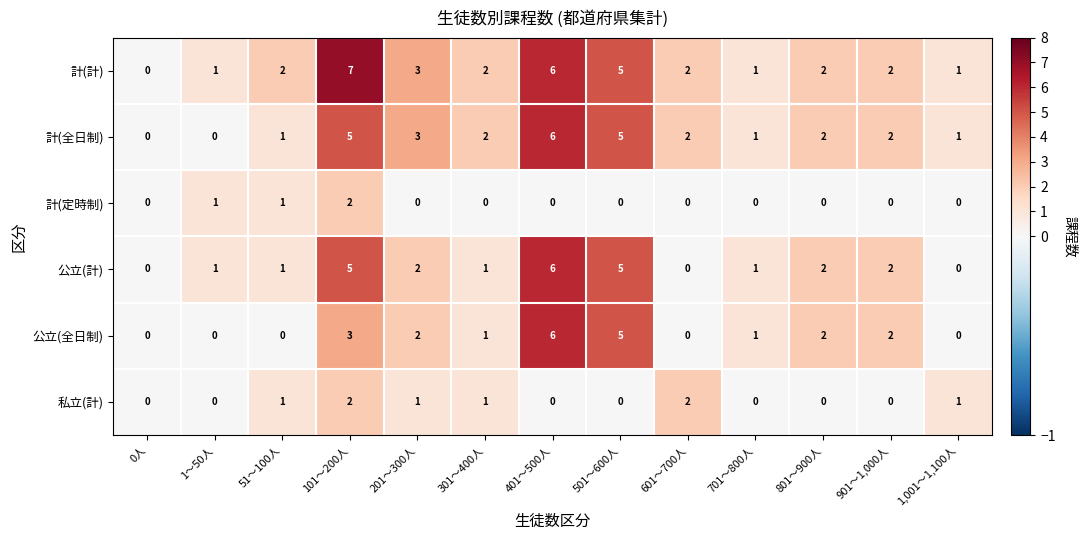

What is the sum of all 公立(全日制) values?

22